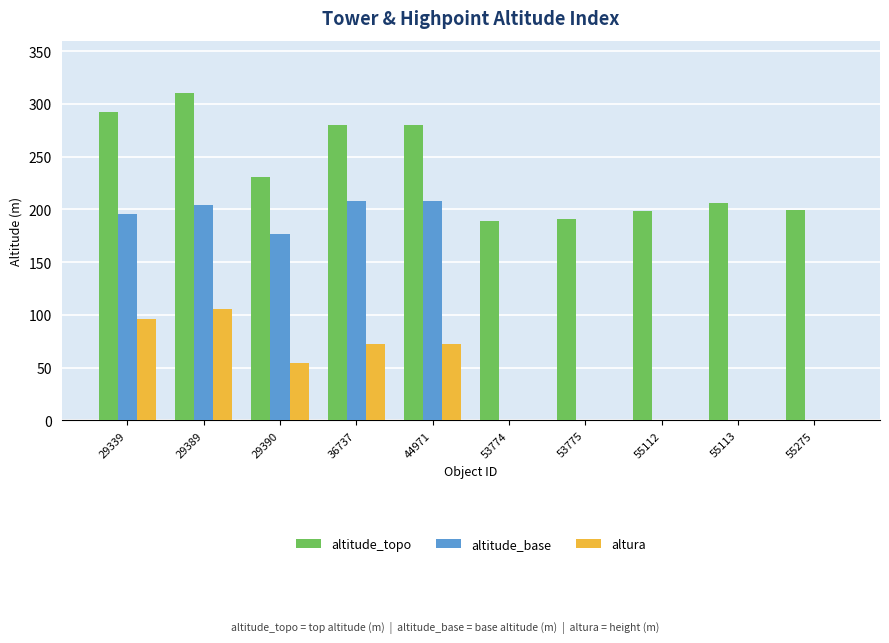

Between 29390 and 55275, which series saw the biggest shift?

altitude_base